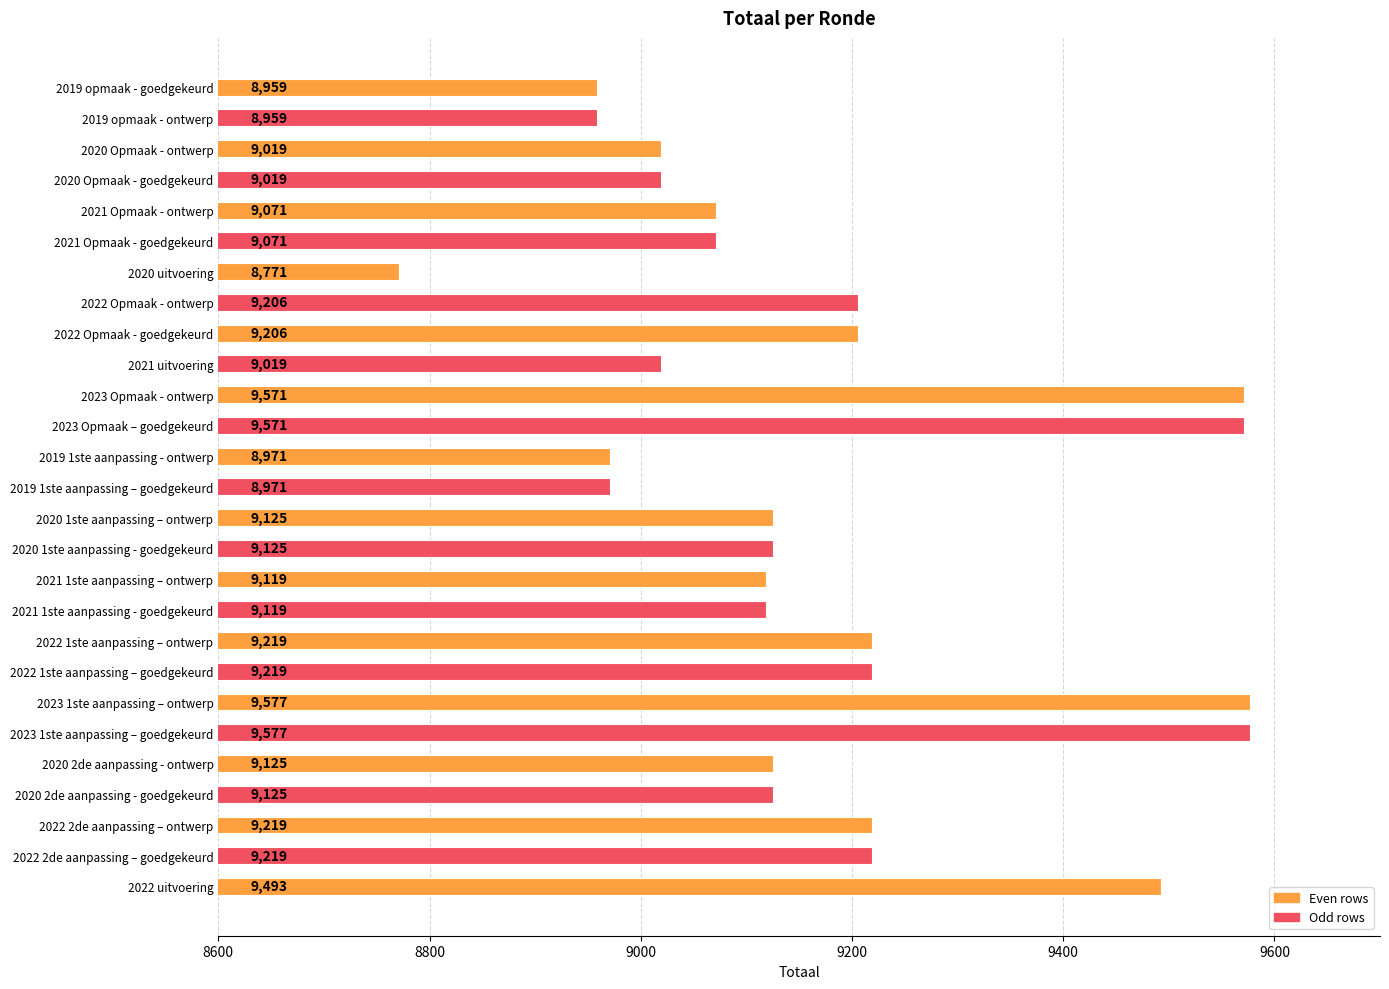

What value does the data have at 2023 Opmaak - ontwerp?

9571